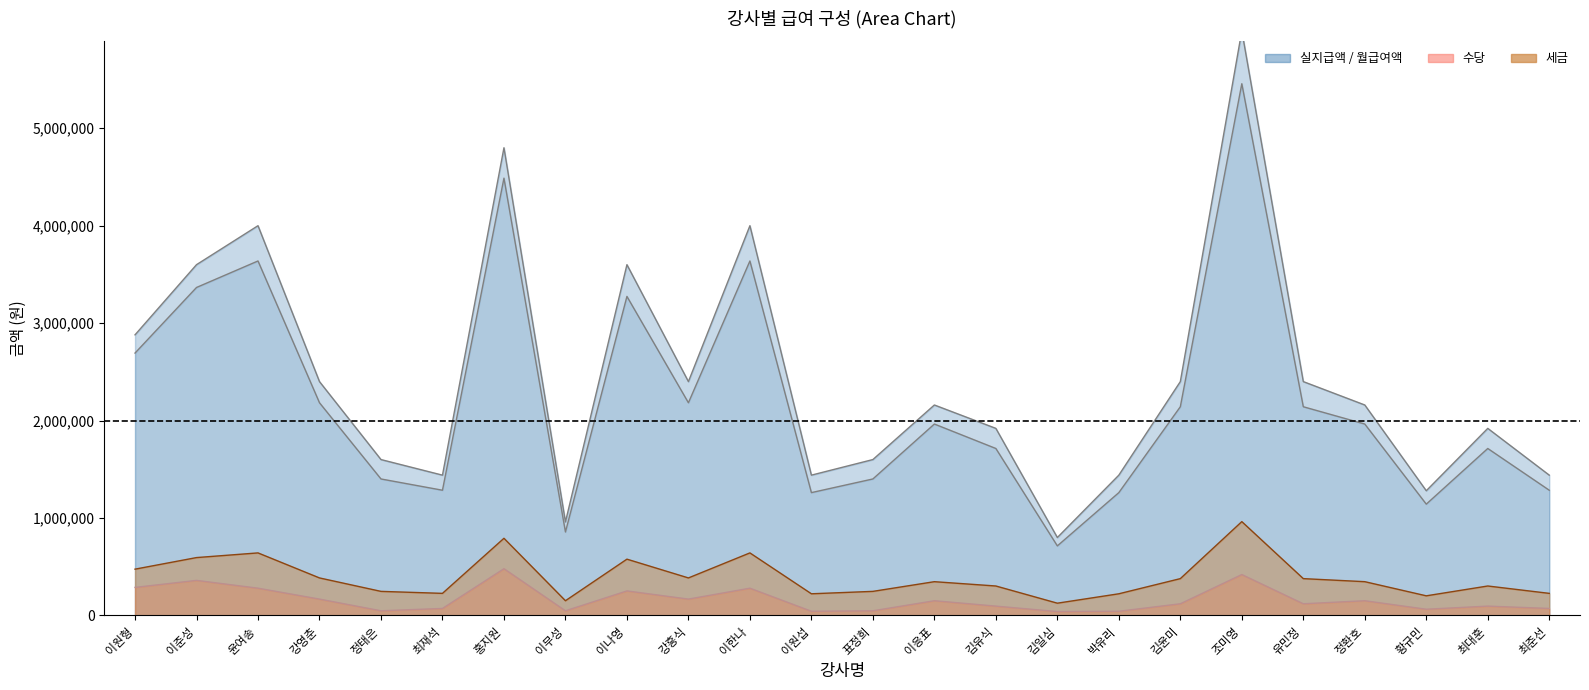

The 월급여액 series shows 986261 at 최대훈. True or false?

False